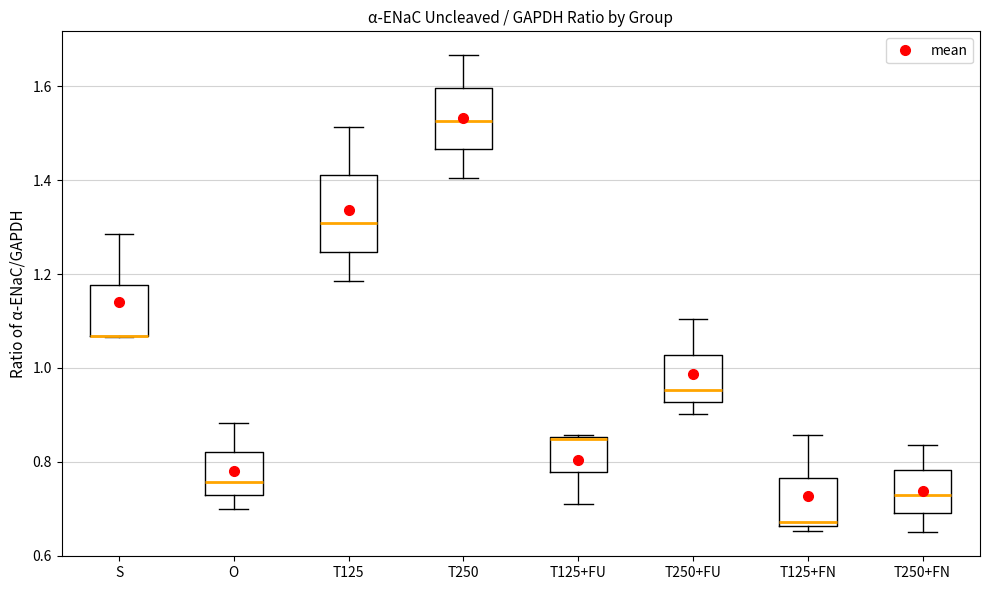

Reading left to right, read every box against the y-axis: the position of its median line, the range the box covers, and the ends of its whiskers. The values are not printed on the chart, so give them approximately, as read against the axis.

S: median 1.06 (drawn on the box's lower edge), box 1.06 to 1.18, whiskers 1.06 to 1.28
O: median 0.76, box 0.72 to 0.82, whiskers 0.70 to 0.88
T125: median 1.30, box 1.24 to 1.42, whiskers 1.18 to 1.52
T250: median 1.52, box 1.46 to 1.60, whiskers 1.40 to 1.66
T125+FU: median 0.84, box 0.78 to 0.86, whiskers 0.70 to 0.86
T250+FU: median 0.96, box 0.92 to 1.02, whiskers 0.90 to 1.10
T125+FN: median 0.68, box 0.66 to 0.76, whiskers 0.66 (just below the box's lower edge) to 0.86
T250+FN: median 0.72, box 0.68 to 0.78, whiskers 0.64 to 0.84